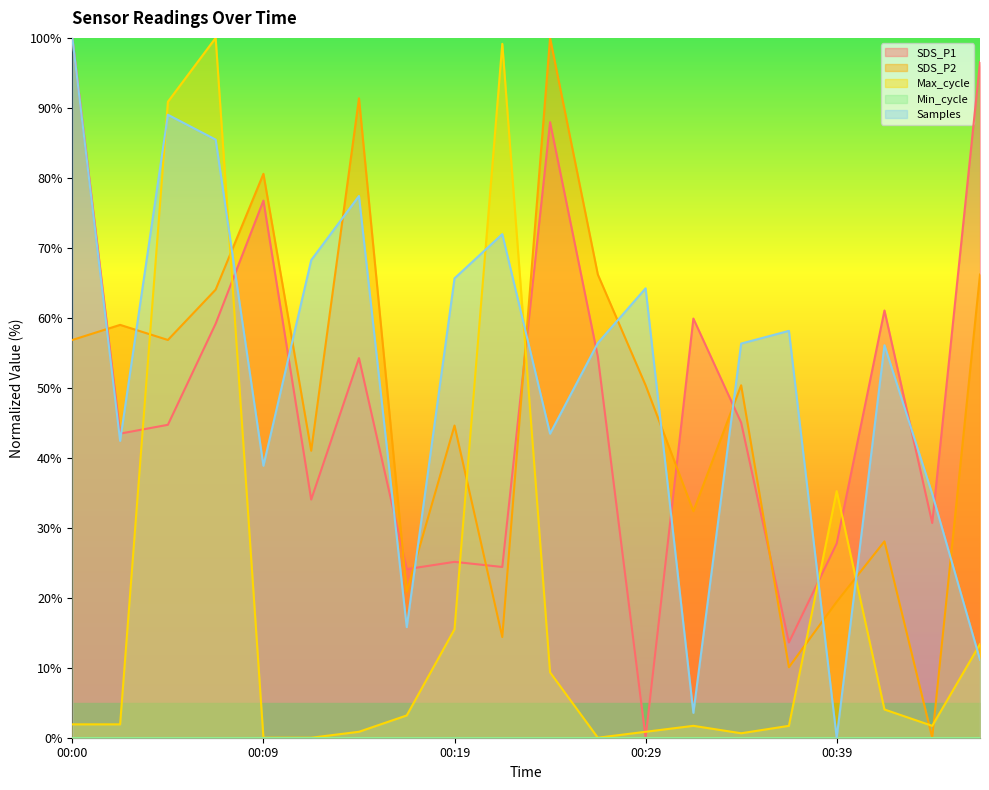

Which label corresponds to the largest value in the chart?

00:00